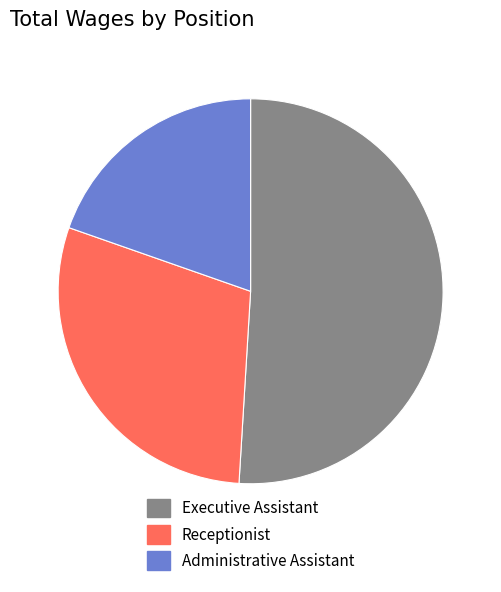

Rank the categories by value from lowest to highest.

Administrative Assistant, Receptionist, Executive Assistant